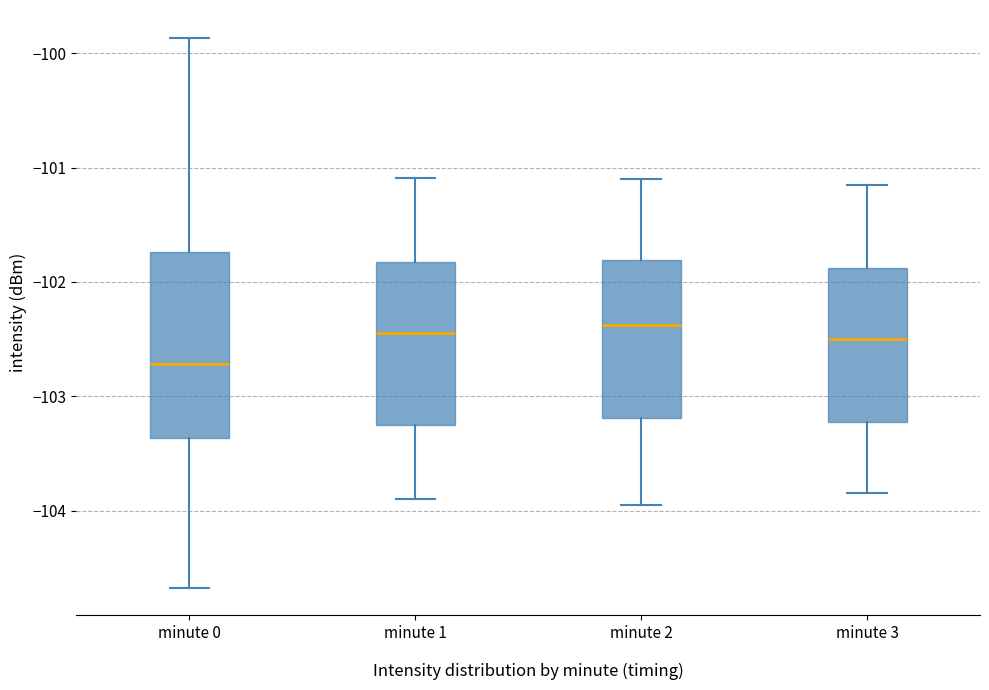

Where does the upper whisker of the box for minute 3 end on the y-axis? The values are not printed on the chart, so give them approximately, as read against the axis.

-101.1